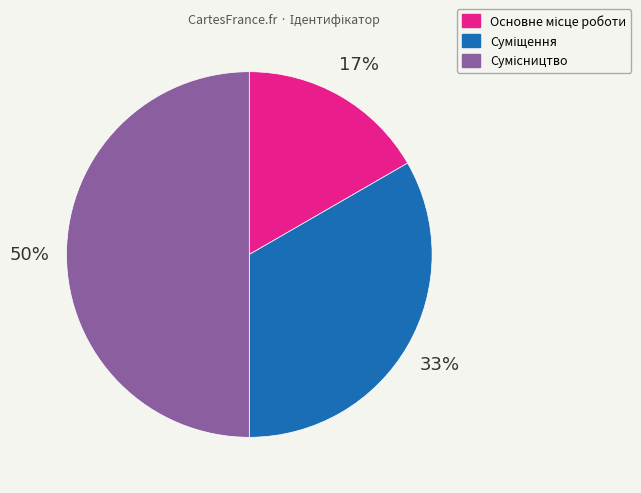

To the nearest percent, what is the difference between the largest and smallest slice percentages?

33%